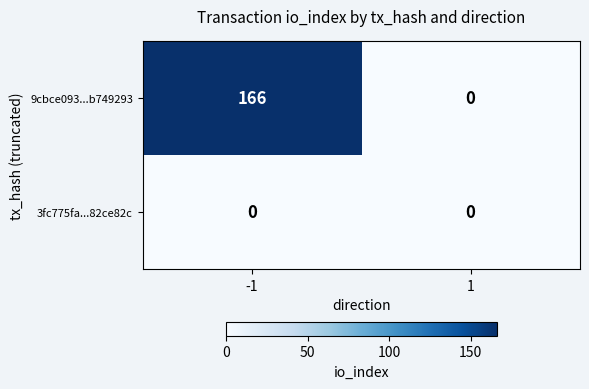

List the series in order of their peak value, highest first.

9cbce093...b749293, 3fc775fa...82ce82c